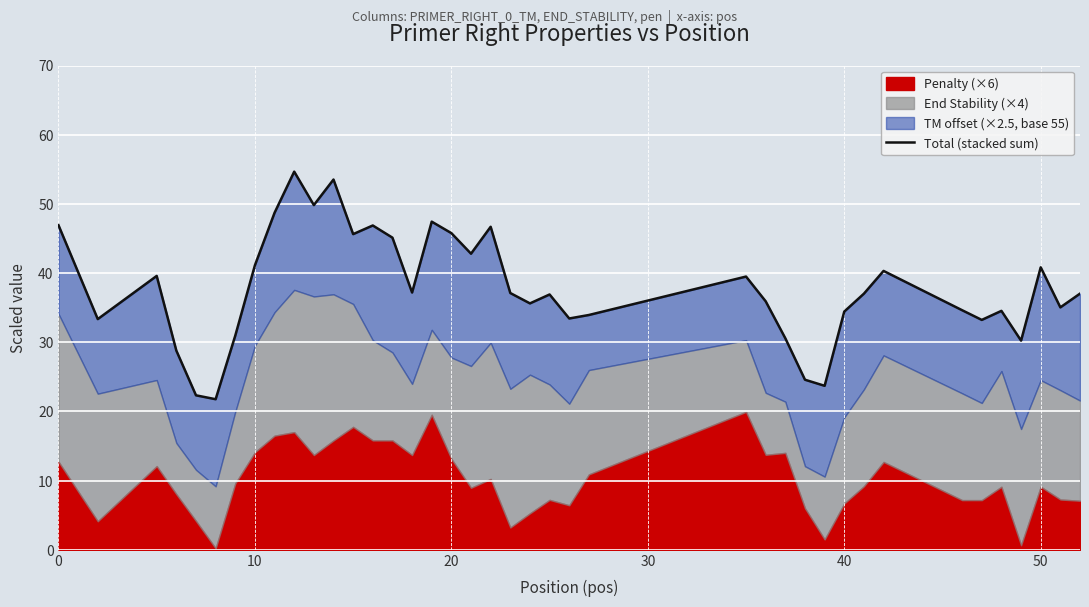

How many points are higher than both their immediate neighbors (excluding endpoints)?

11